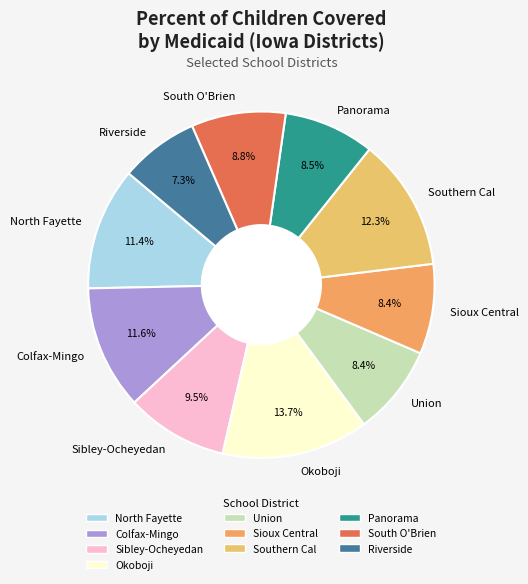

To the nearest percent, what is the difference between the largest and smallest slice percentages?

6%